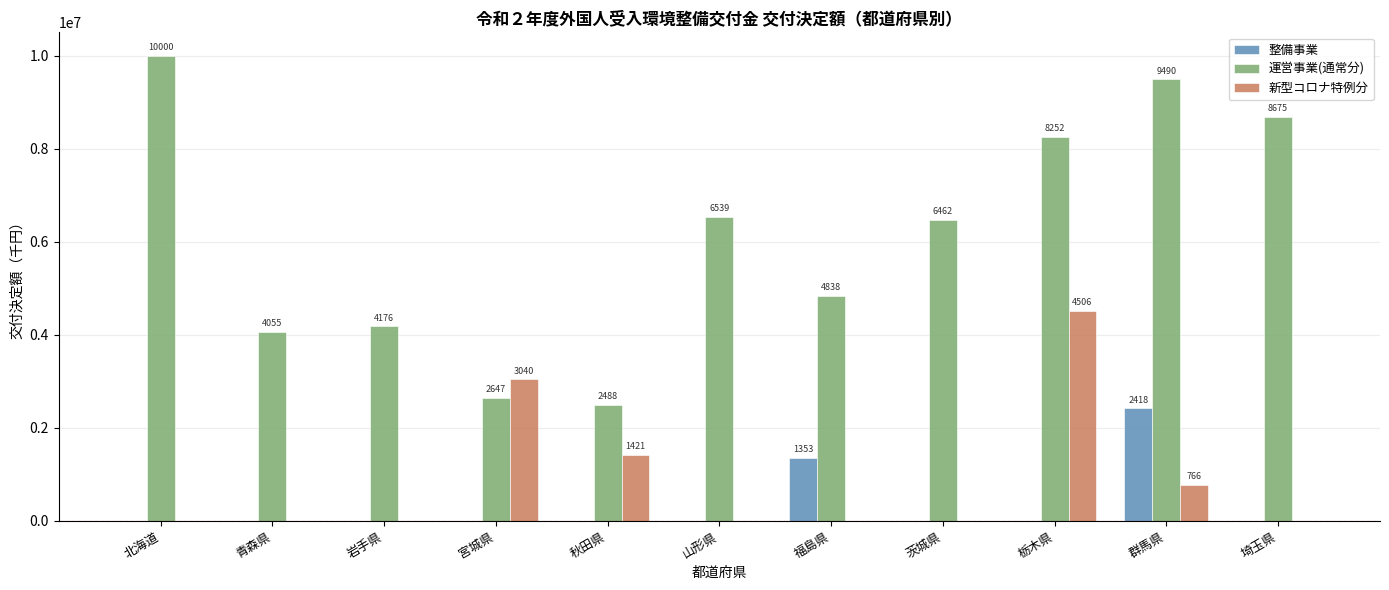

Between 岩手県 and 栃木県, which series saw the biggest shift?

新型コロナ特例分